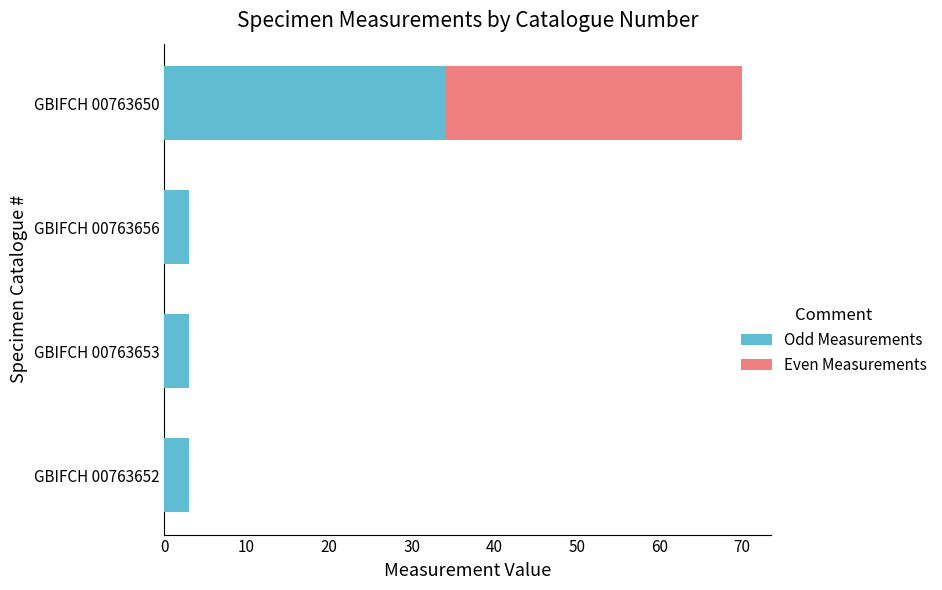

At which category is the sum across all series the highest?

GBIFCH 00763650